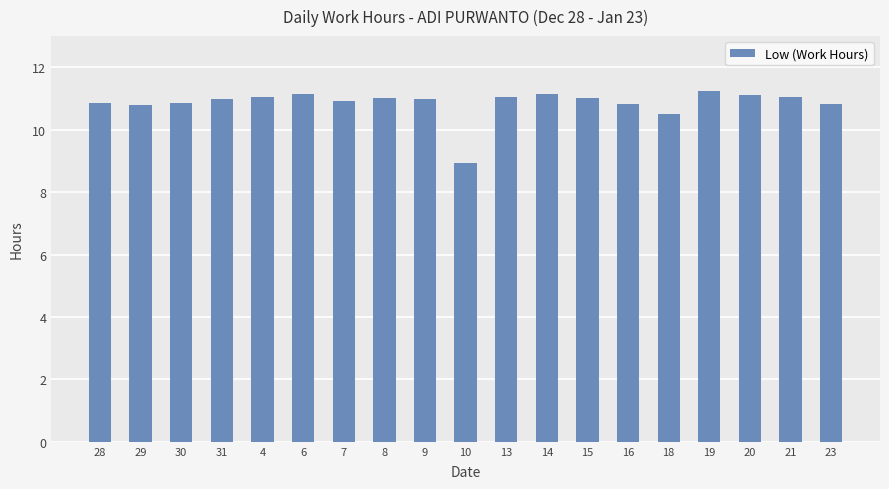

Does the chart contain stacked bars?

No